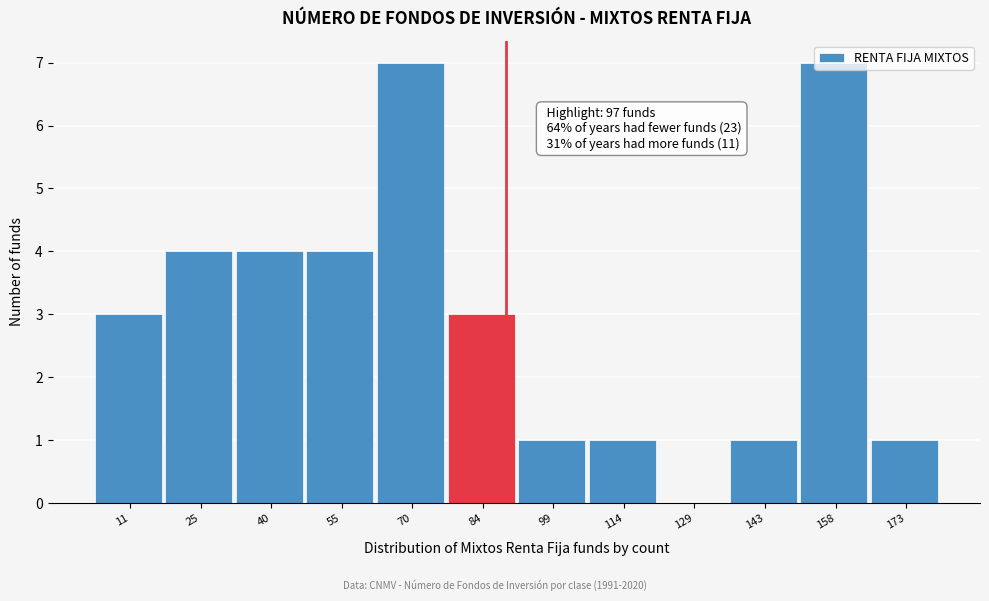

The value at 84 is 5. True or false?

False